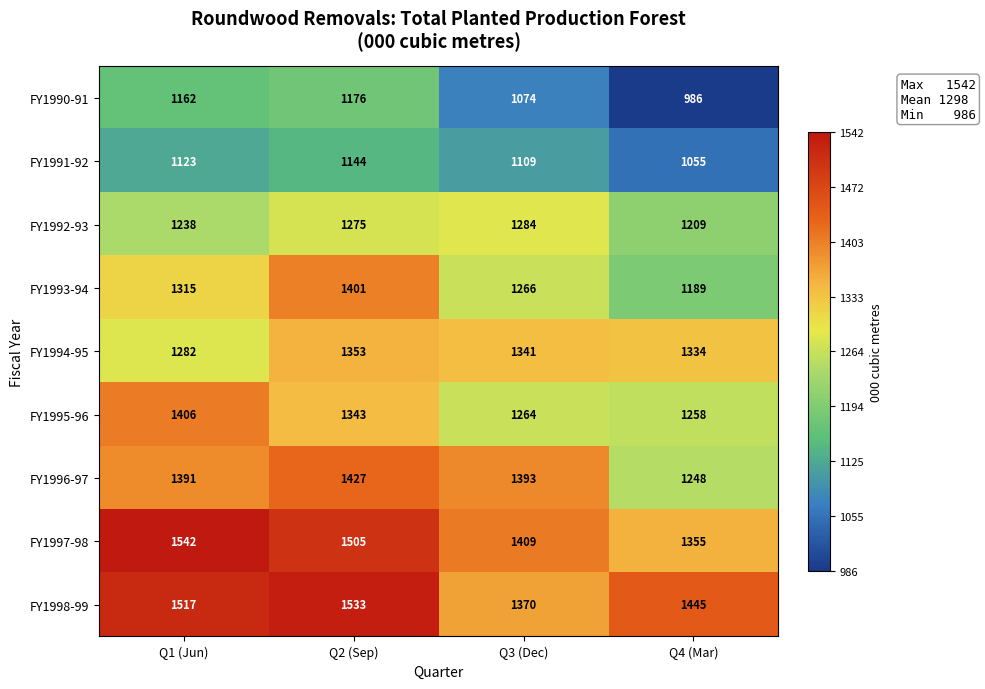

At which category is the sum across all series the highest?

Q2 (Sep)